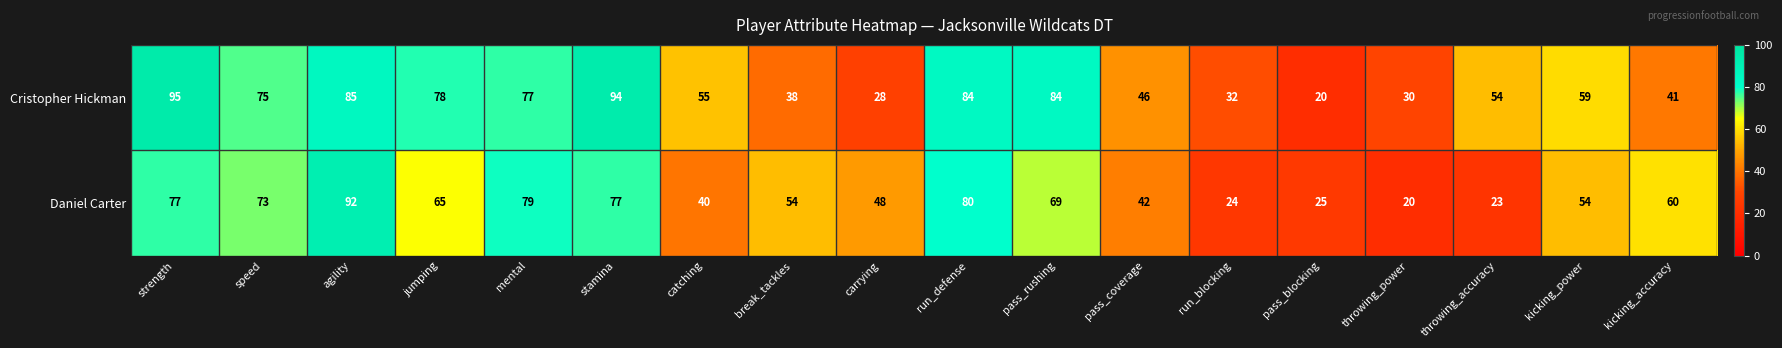

What is the total value across all series at pass_rushing?

153